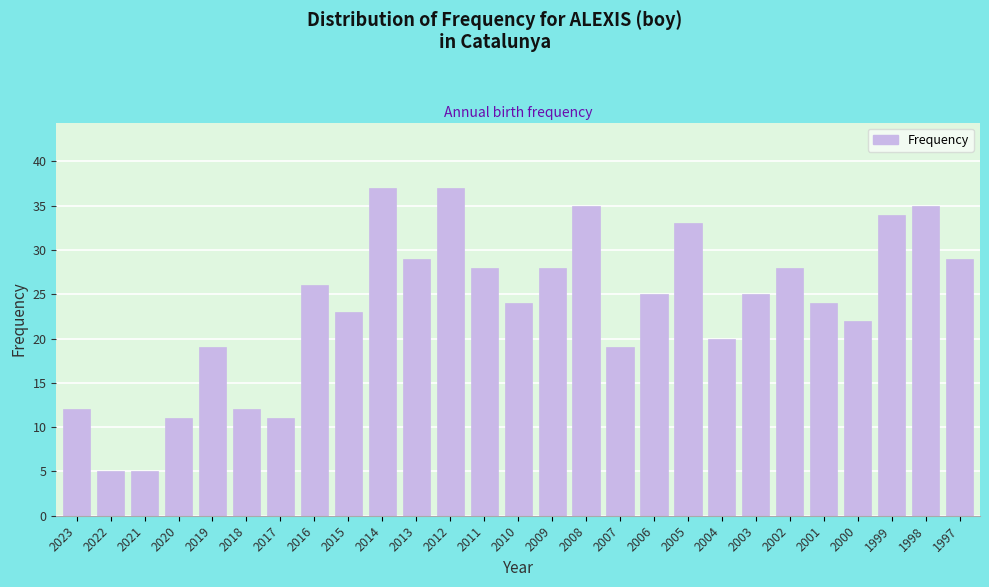

Reading left to right, list all the values displayed in this chart.

2023=12	2022=5	2021=5	2020=11	2019=19	2018=12	2017=11	2016=26	2015=23	2014=37	2013=29	2012=37	2011=28	2010=24	2009=28	2008=35	2007=19	2006=25	2005=33	2004=20	2003=25	2002=28	2001=24	2000=22	1999=34	1998=35	1997=29